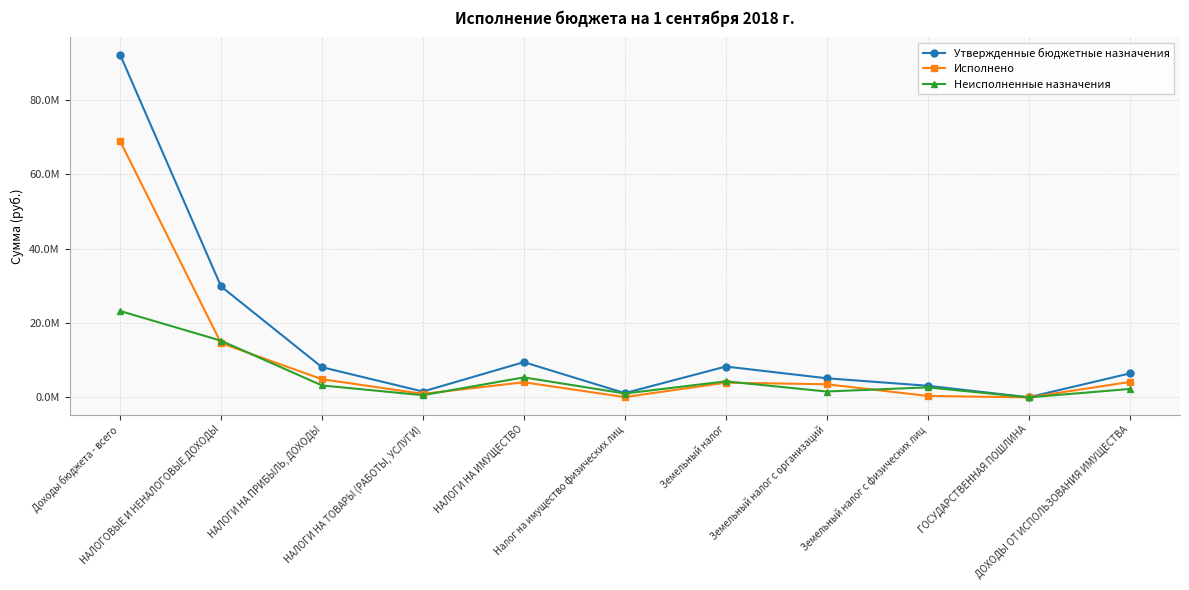

The Исполнено series shows 2513162.4 at ДОХОДЫ ОТ ИСПОЛЬЗОВАНИЯ ИМУЩЕСТВА. True or false?

False